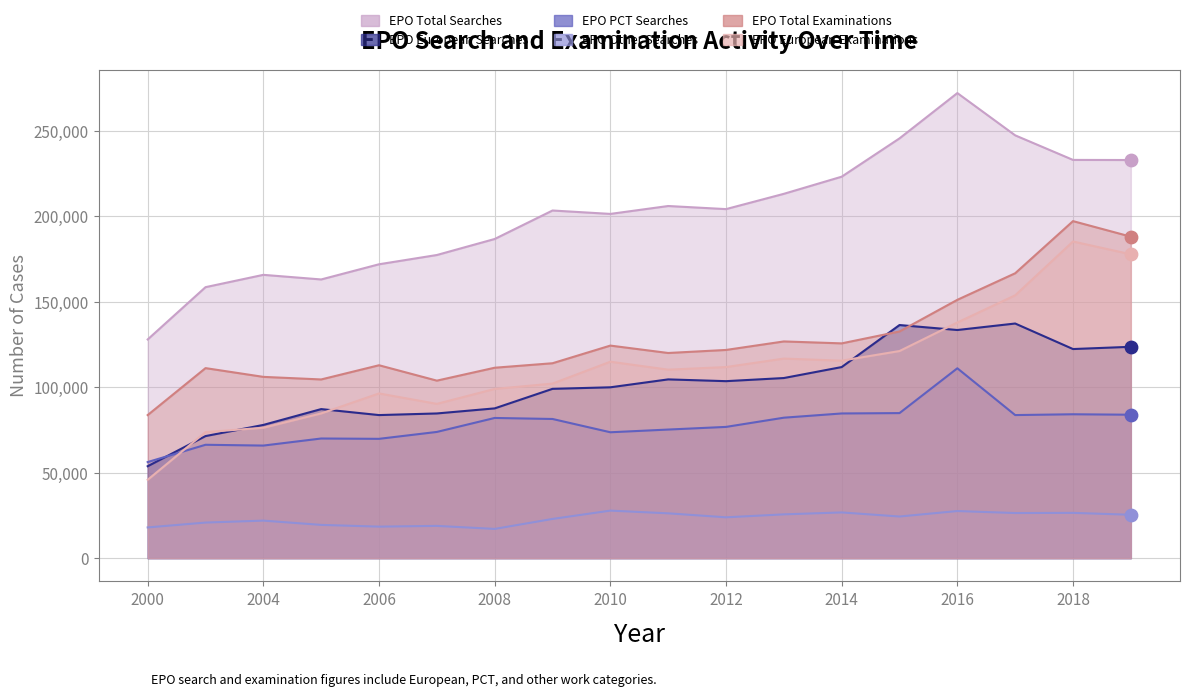

Which series has the widest spread of Y values?

EPO Total Searches